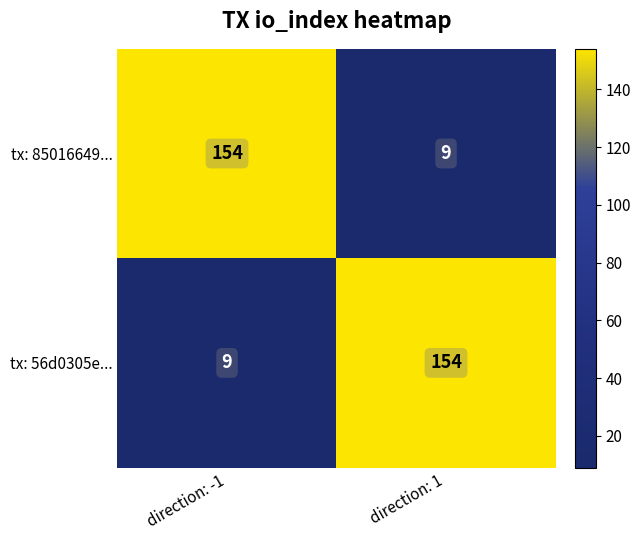

What is the sum of the tx: 85016649... values at direction: -1 and direction: 1?

163